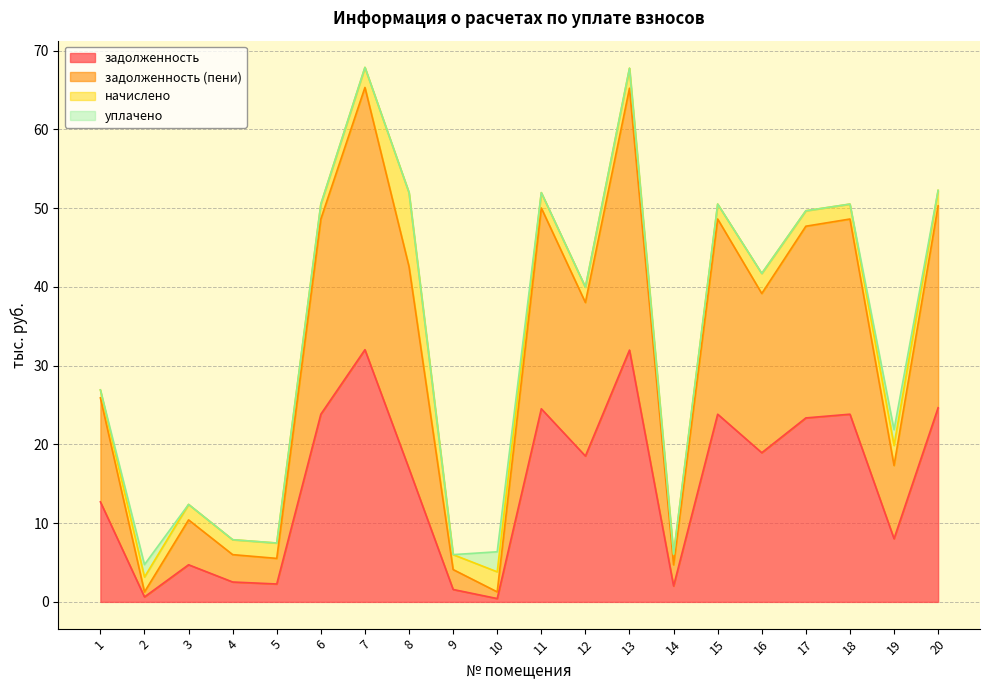

At how many categories does at least one series exceed 33?

11